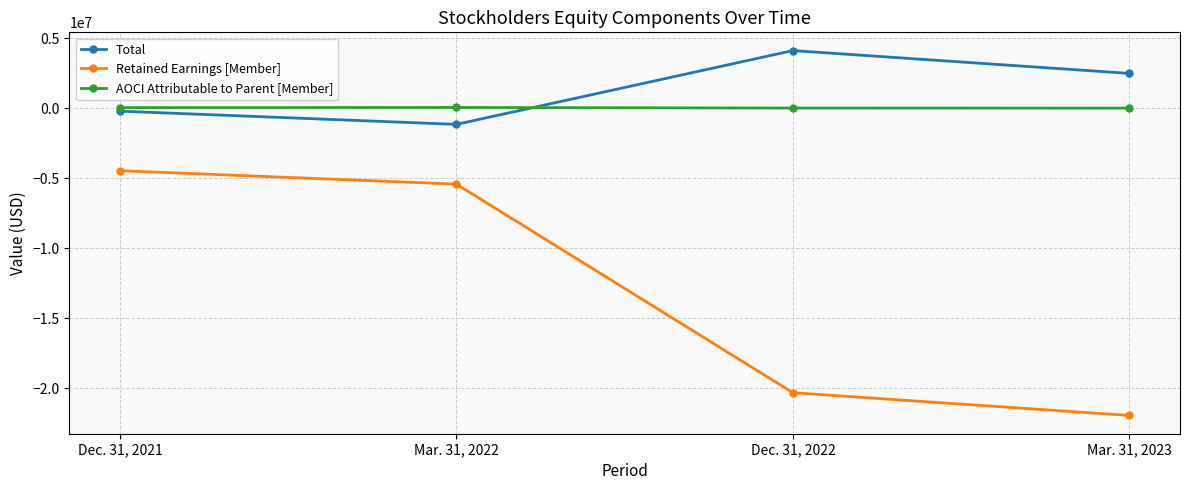

What is the value of the Retained Earnings [Member] point at the 3rd from the left?

-20335582